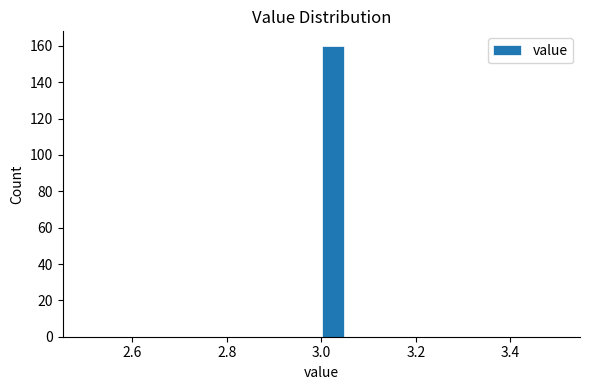

Read against the x-axis, roughly where is the centre of the tallest bar?

3.02